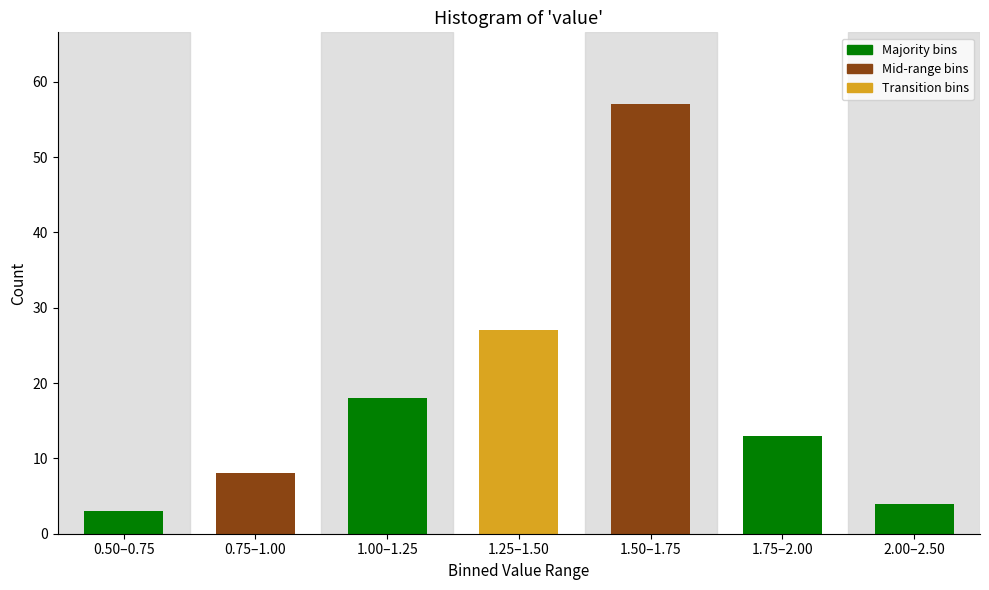

Reading left to right, extract all data points from this chart.

0.50–0.75=3	0.75–1.00=8	1.00–1.25=18	1.25–1.50=27	1.50–1.75=57	1.75–2.00=13	2.00–2.50=4